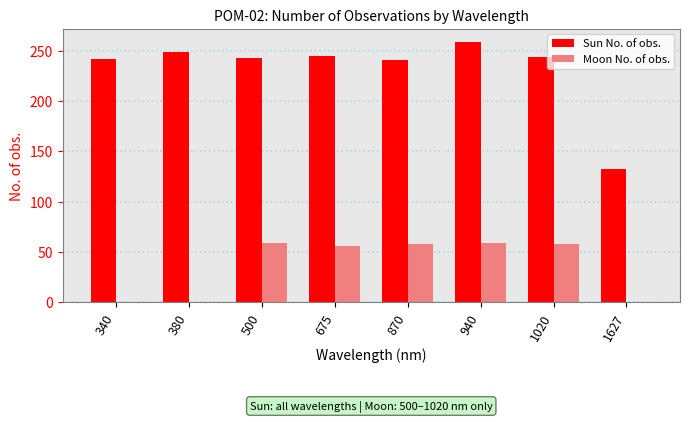

The value of Moon No. of obs. at 380 is 0. True or false?

True